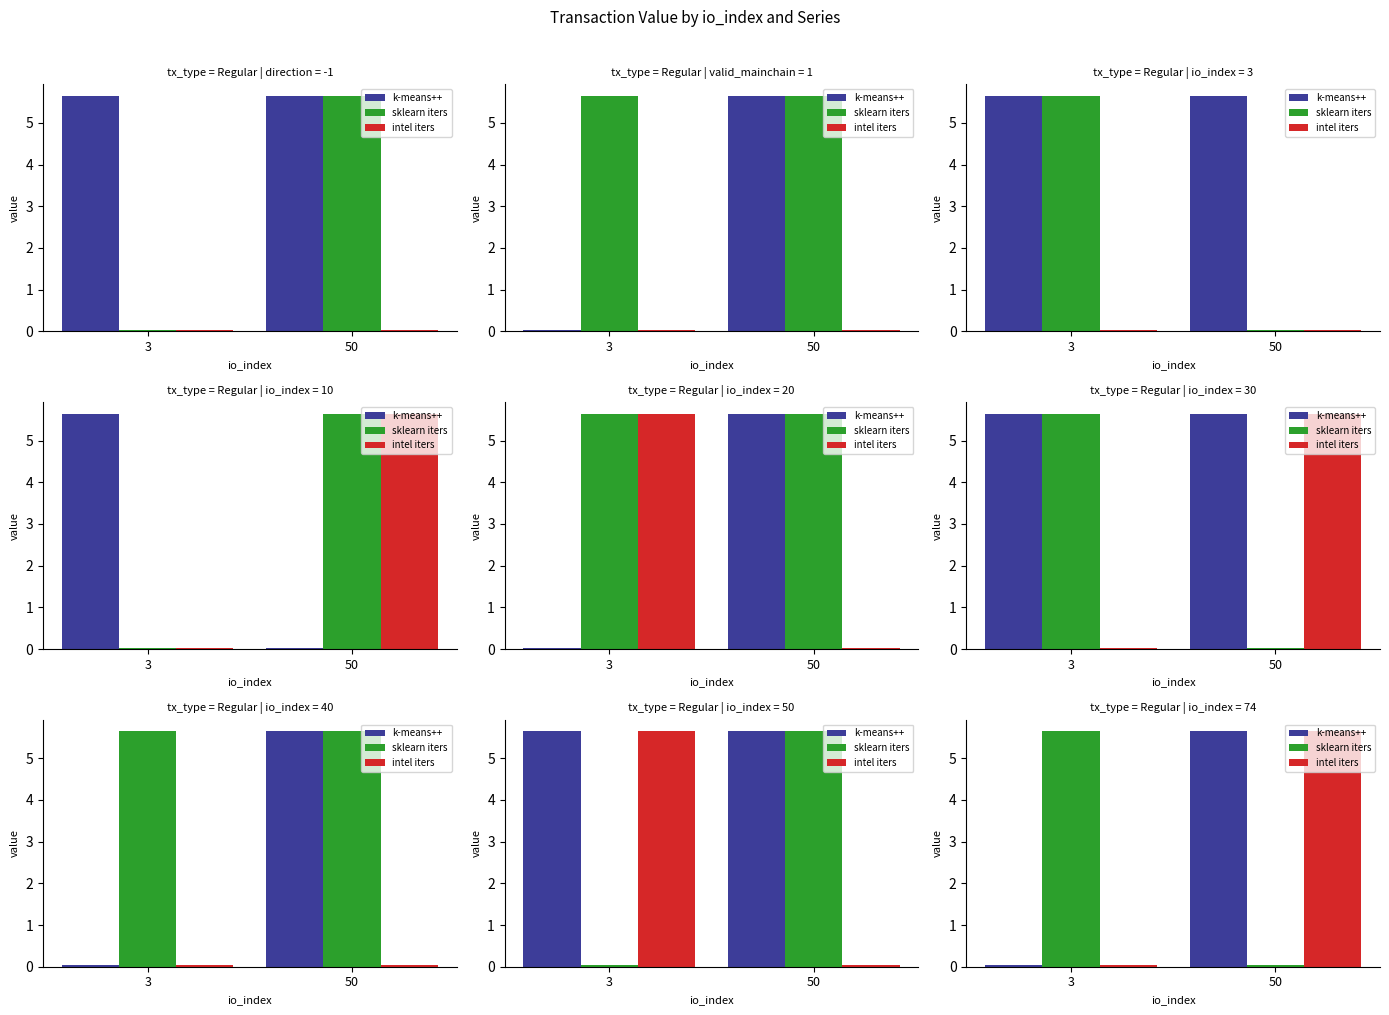

How many data points does each series have?

2